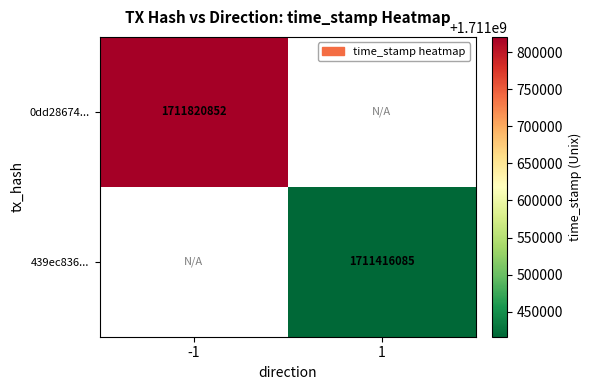

The 0dd28674... series shows 1711820852 at -1. True or false?

True